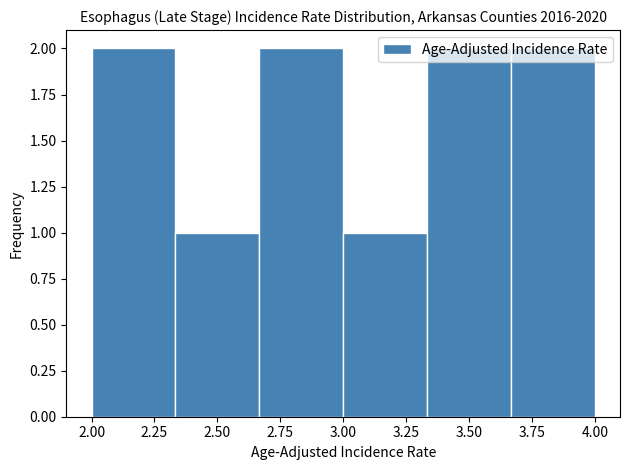

Reading left to right, list every bar in this chart as the range it spans on the x-axis followed by its height. Neither the bar edges nor the heights are printed on the chart, so give them approximately, as read against the axes.

2.00 to 2.35: 2
2.35 to 2.65: 1
2.65 to 3.00: 2
3.00 to 3.35: 1
3.35 to 3.65: 2
3.65 to 4.00: 2